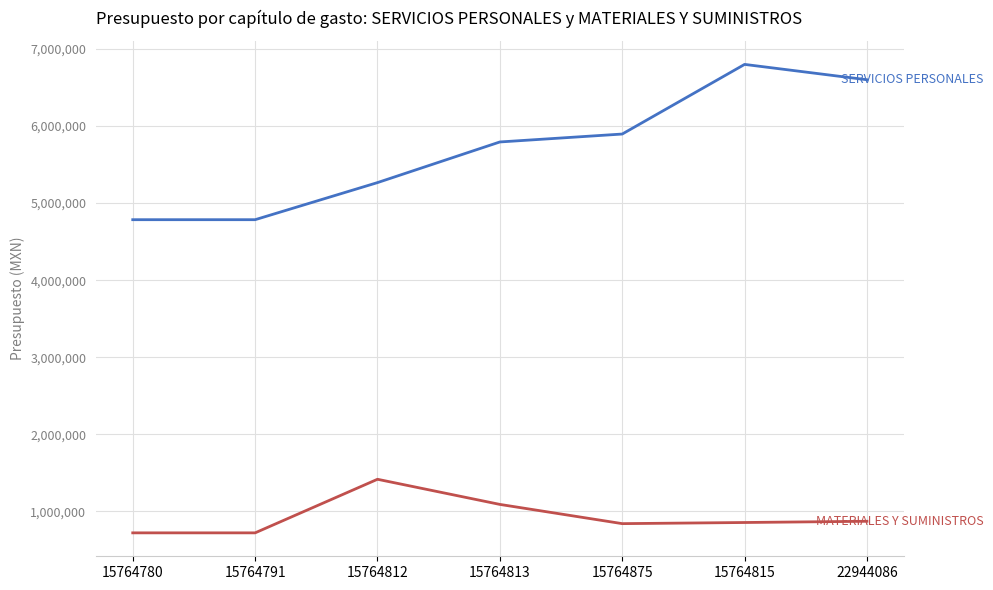

What is the maximum value shown in the chart?

6797853.2